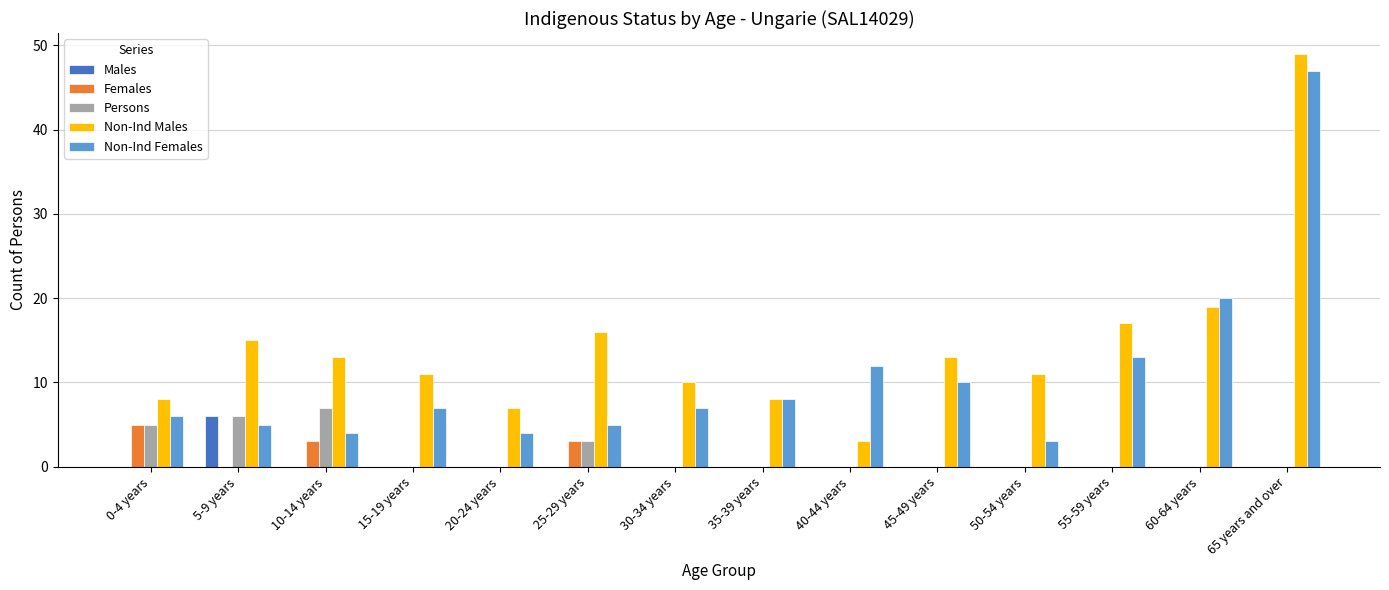

Reading left to right, list all the values displayed in this chart.

Males: 0-4 years=0	5-9 years=6	10-14 years=0	15-19 years=0	20-24 years=0	25-29 years=0	30-34 years=0	35-39 years=0	40-44 years=0	45-49 years=0	50-54 years=0	55-59 years=0	60-64 years=0	65 years and over=0
Females: 0-4 years=5	5-9 years=0	10-14 years=3	15-19 years=0	20-24 years=0	25-29 years=3	30-34 years=0	35-39 years=0	40-44 years=0	45-49 years=0	50-54 years=0	55-59 years=0	60-64 years=0	65 years and over=0
Persons: 0-4 years=5	5-9 years=6	10-14 years=7	15-19 years=0	20-24 years=0	25-29 years=3	30-34 years=0	35-39 years=0	40-44 years=0	45-49 years=0	50-54 years=0	55-59 years=0	60-64 years=0	65 years and over=0
Non-Ind Males: 0-4 years=8	5-9 years=15	10-14 years=13	15-19 years=11	20-24 years=7	25-29 years=16	30-34 years=10	35-39 years=8	40-44 years=3	45-49 years=13	50-54 years=11	55-59 years=17	60-64 years=19	65 years and over=49
Non-Ind Females: 0-4 years=6	5-9 years=5	10-14 years=4	15-19 years=7	20-24 years=4	25-29 years=5	30-34 years=7	35-39 years=8	40-44 years=12	45-49 years=10	50-54 years=3	55-59 years=13	60-64 years=20	65 years and over=47